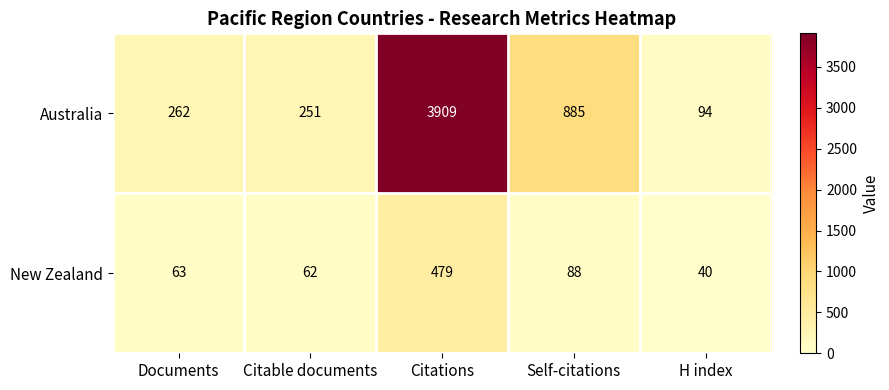

The New Zealand series shows 62 at Citable documents. True or false?

True